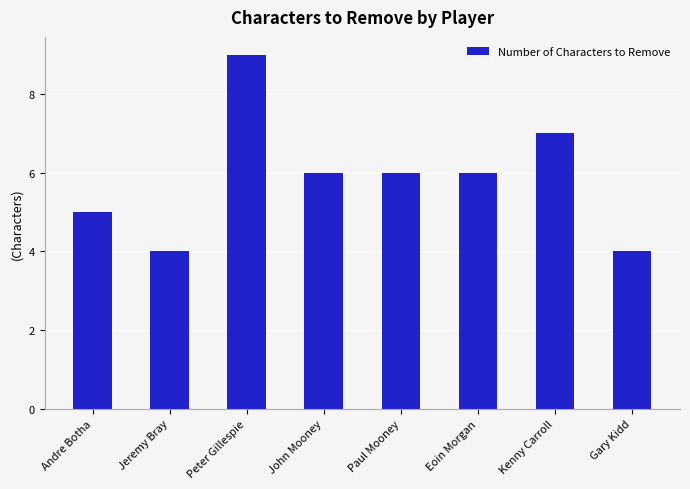

The value at Paul Mooney is 6. True or false?

True